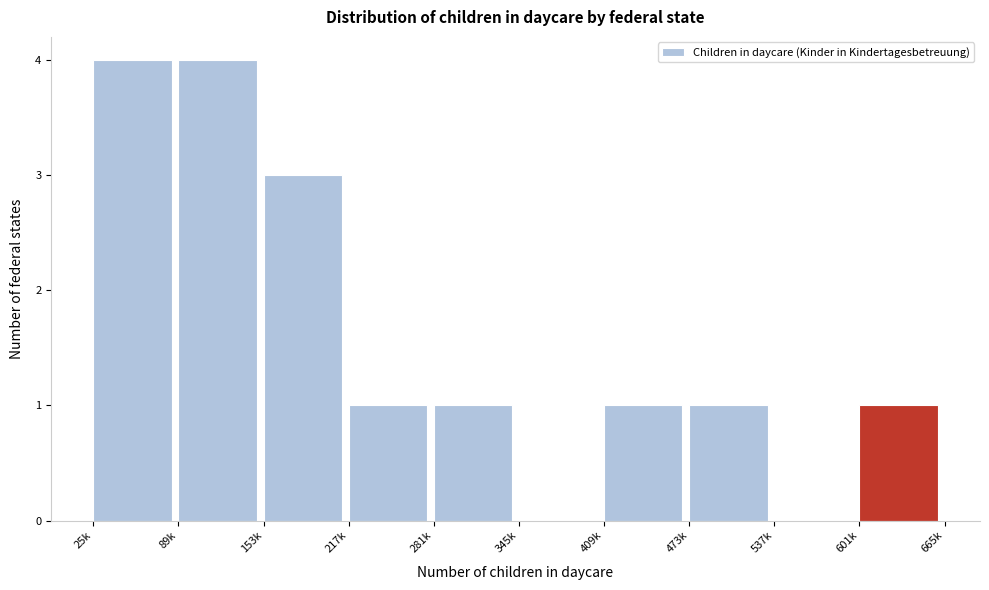

Reading left to right, list all the values displayed in this chart.

25k=4	89k=4	153k=3	217k=1	281k=1	345k=0	409k=1	473k=1	537k=0	601k=1